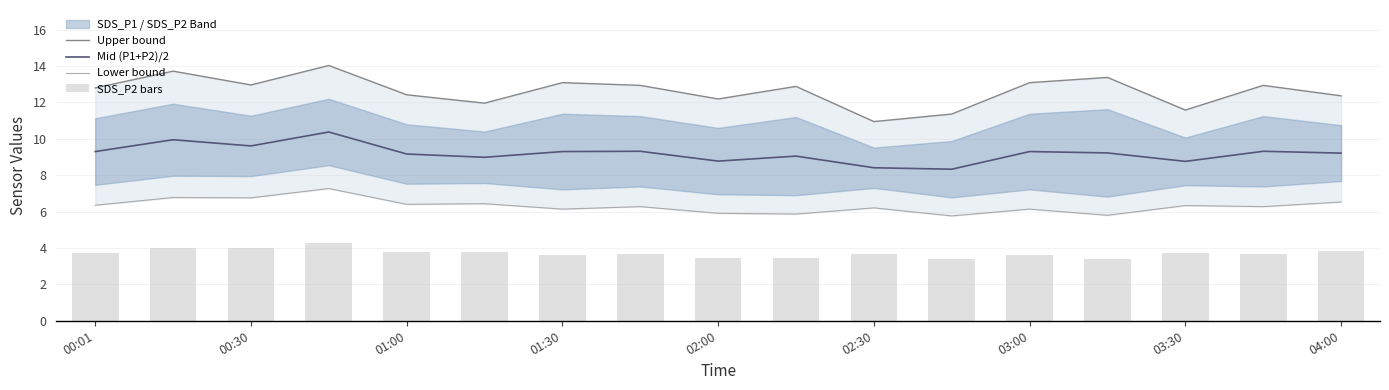

What is the lowest value of the SDS_P2 bars series?

3.4